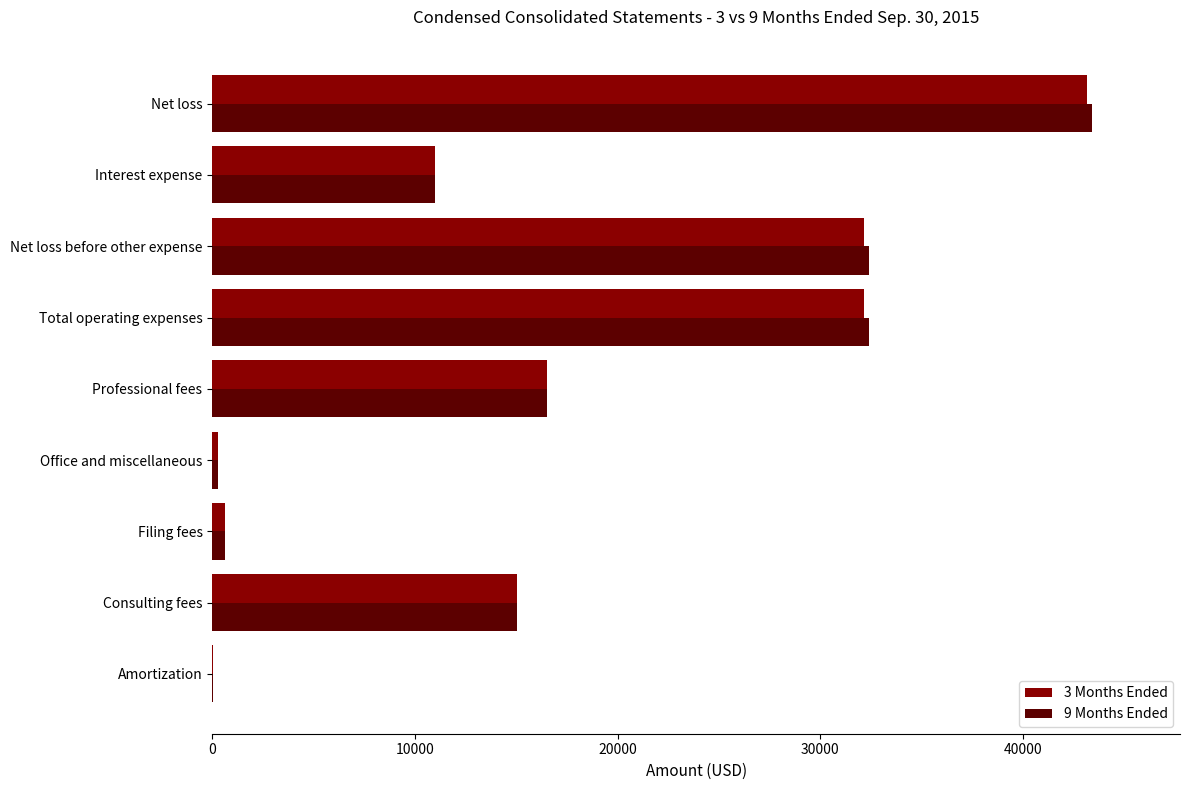

At which label does 9 Months Ended reach its peak?

Net loss